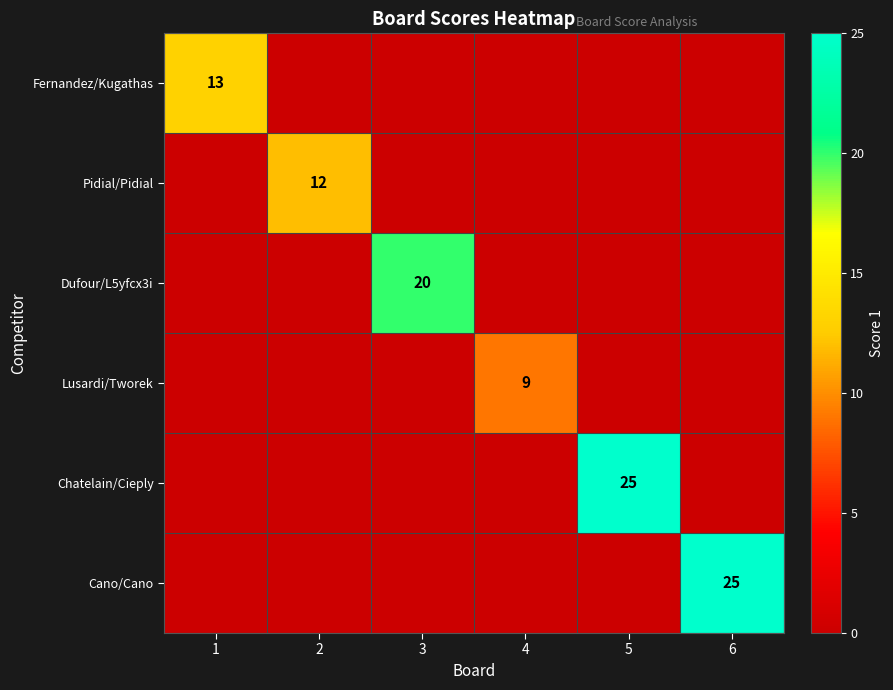

True or false: Pidial/Pidial has a value of 7 at 2.

False